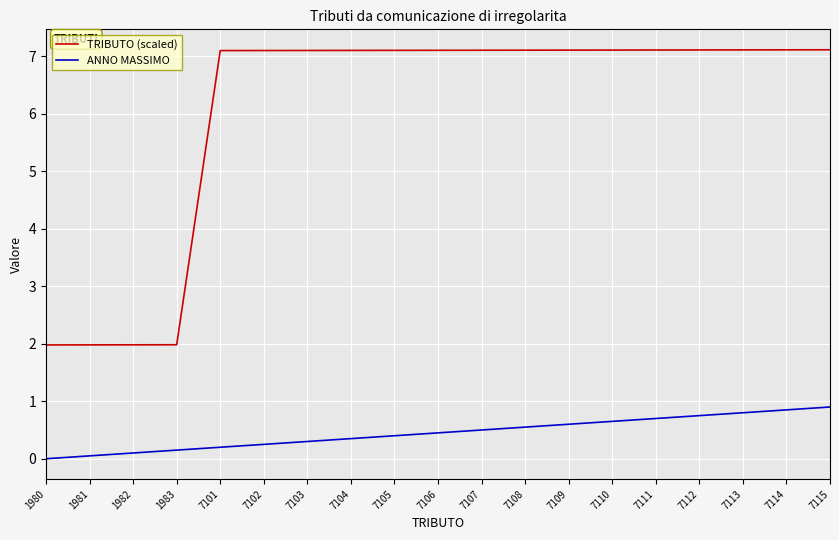

True or false: ANNO MASSIMO and TRIBUTO (scaled) intersect in this chart.

False